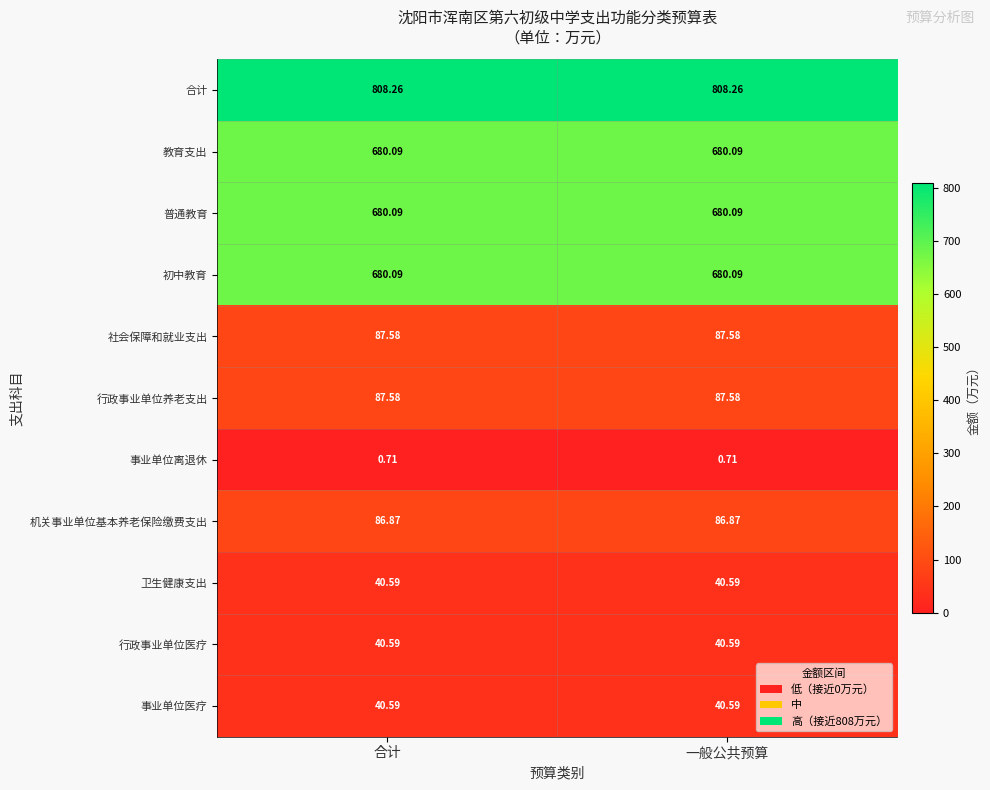

Which series has the largest total across all categories?

合计